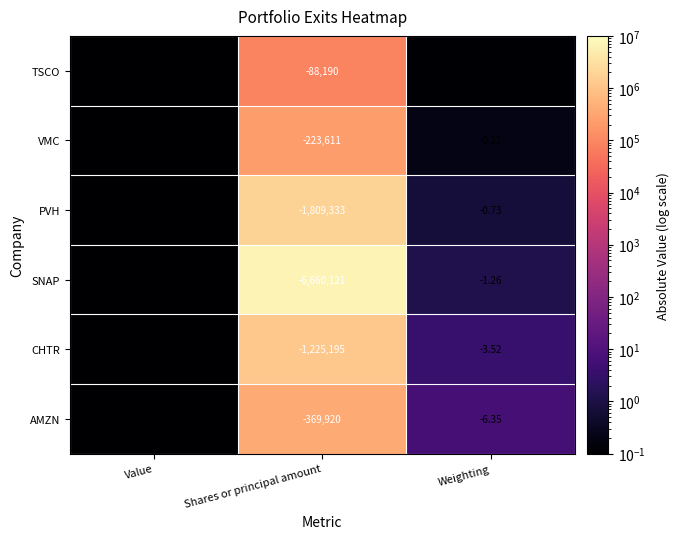

Rank the categories by SNAP value from lowest to highest.

Shares or principal amount, Weighting, Value